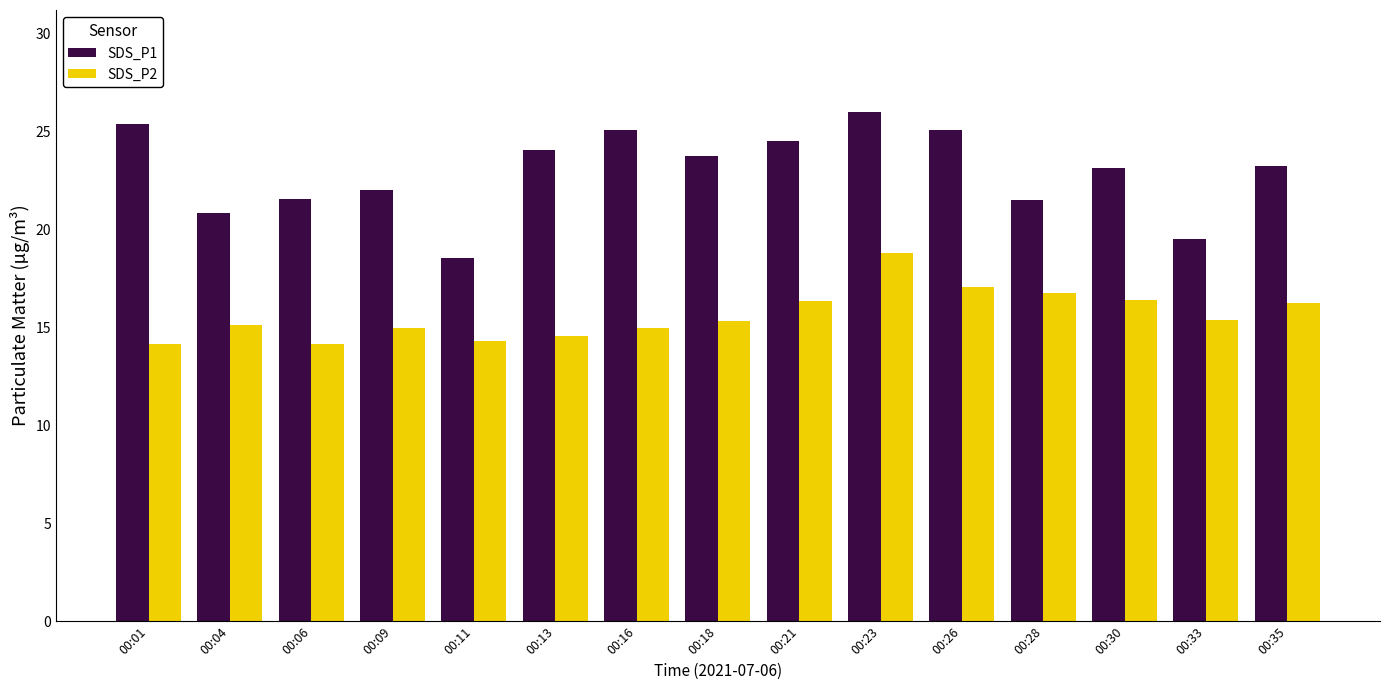

Is it true that SDS_P2 equals 14.2 at 00:01?

True